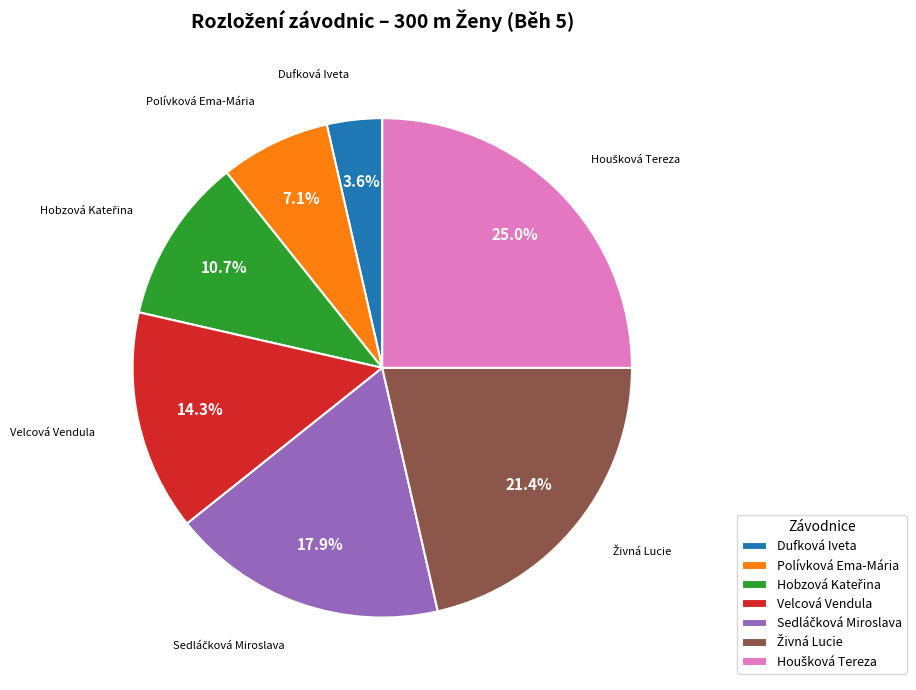

Is the sum of Velcová Vendula and Polívková Ema-Mária greater than half?

No